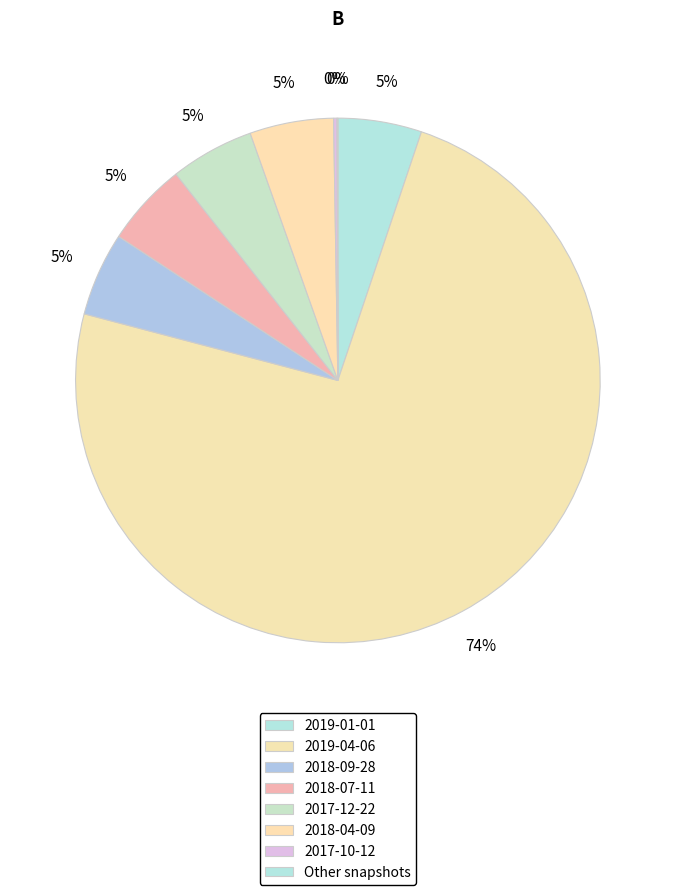

To the nearest percent, what portion does 2018-07-11 represent?

5%